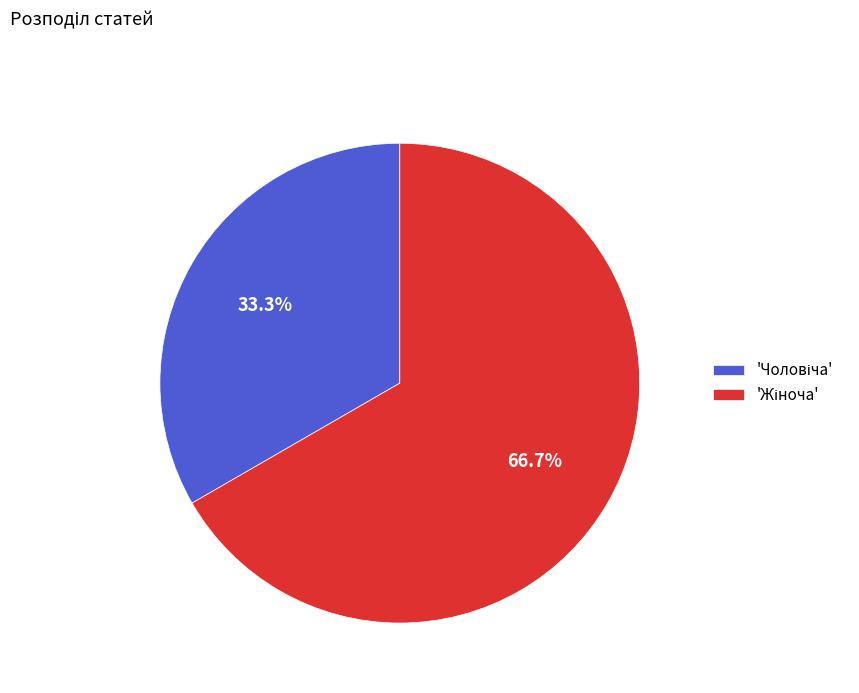

Does any single category account for the majority?

Yes